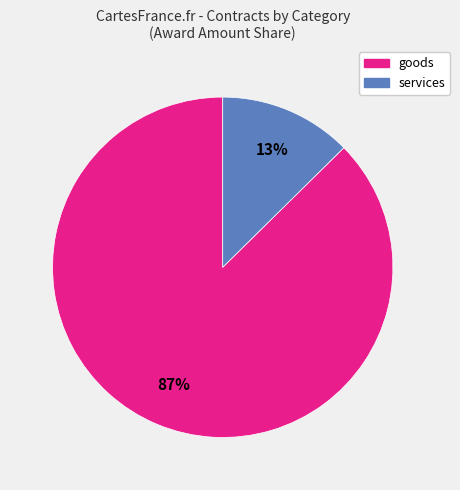

Does any single category account for the majority?

Yes